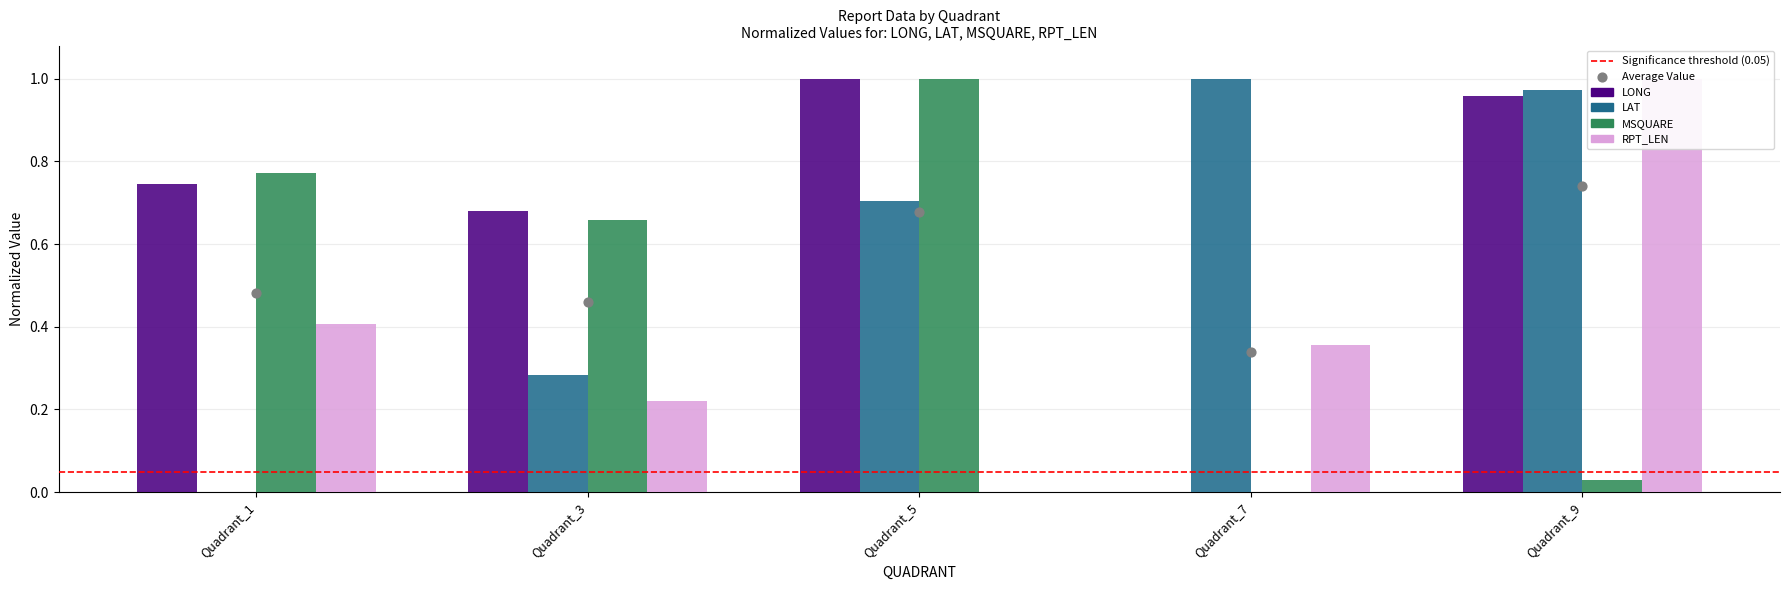

Which series contains the lowest Y value?

LONG